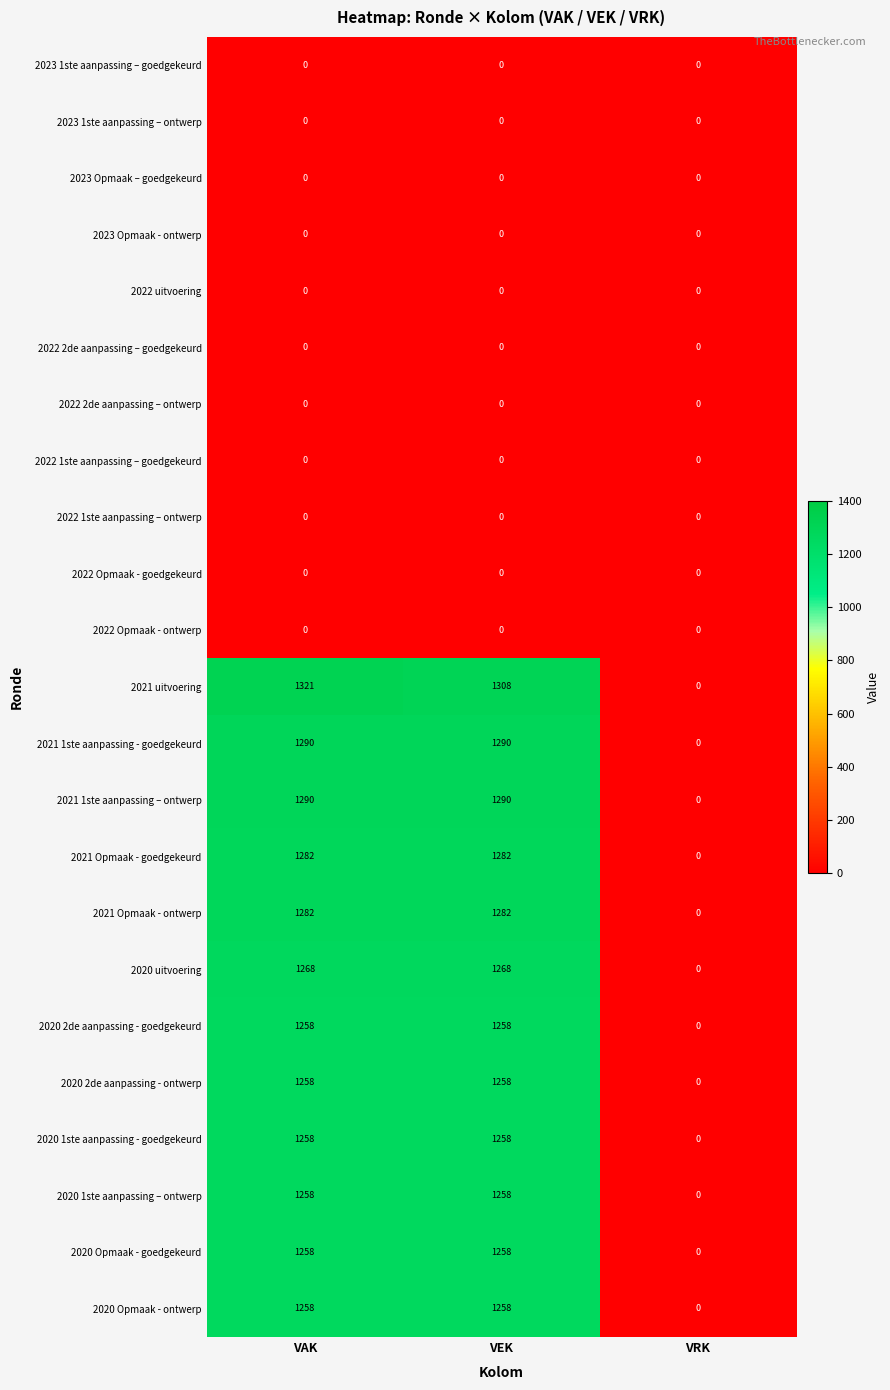

Which series has the largest range (max minus min)?

2021 uitvoering